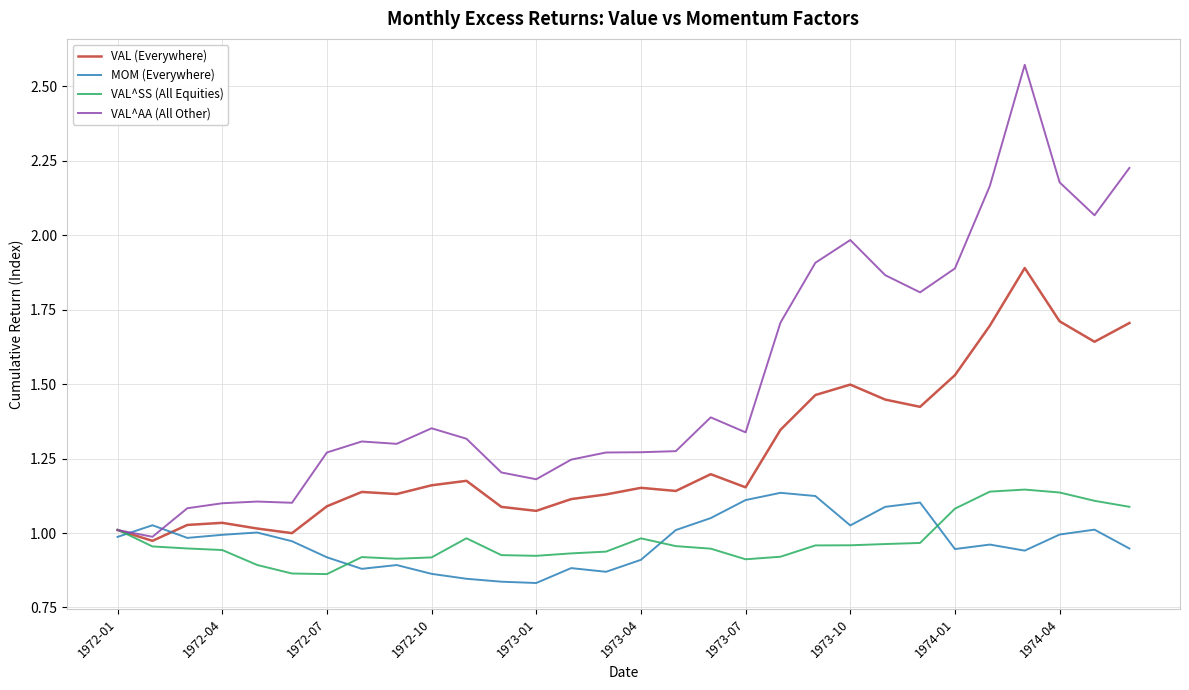

After their last crossing, which series has the higher values: VAL^AA (All Other) or MOM (Everywhere)?

VAL^AA (All Other)